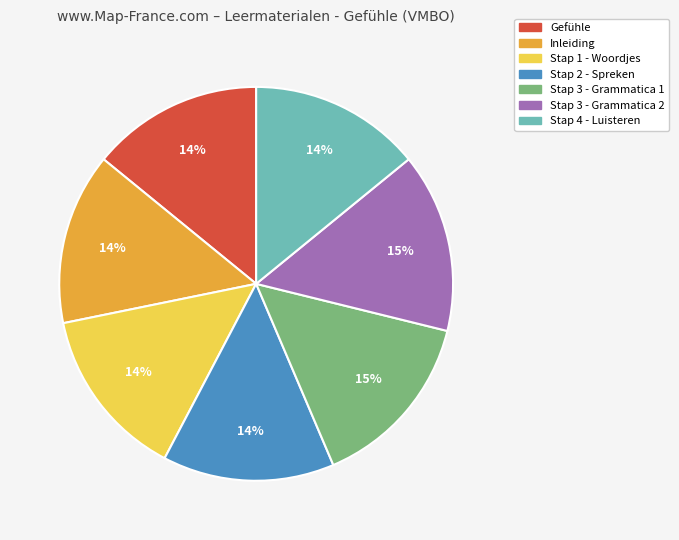

What percentage is the Stap 3 - Grammatica 1 slice, to the nearest percent?

15%